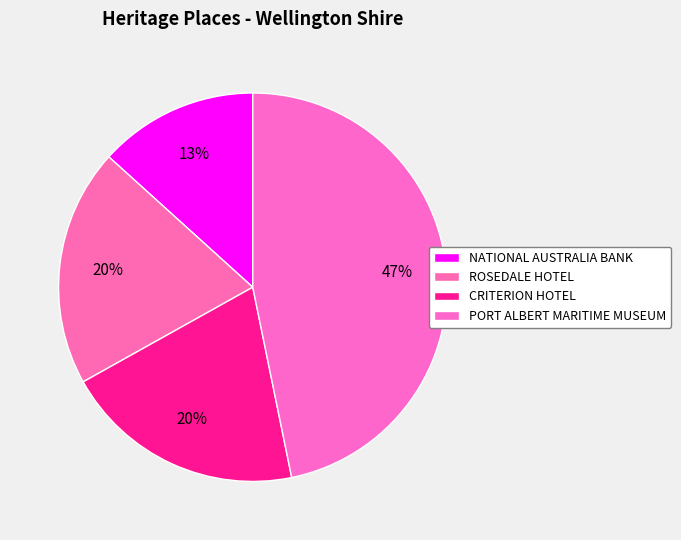

Is there a majority slice in this chart?

No